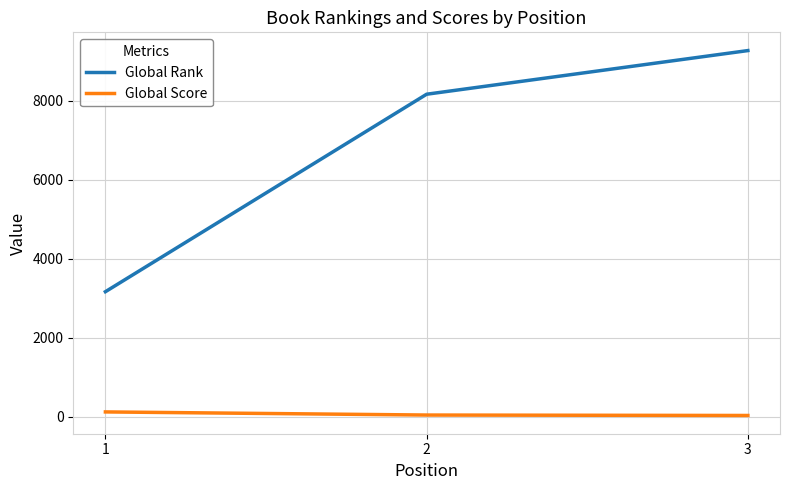

What is the total value across all series at 2?

8203